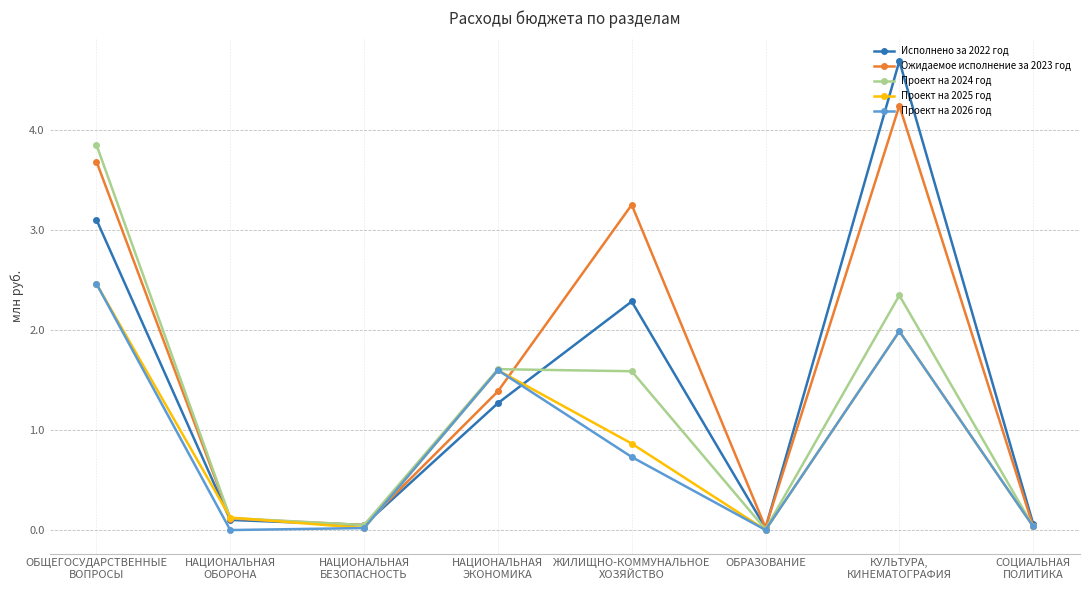

At how many categories does at least one series exceed 3?

3